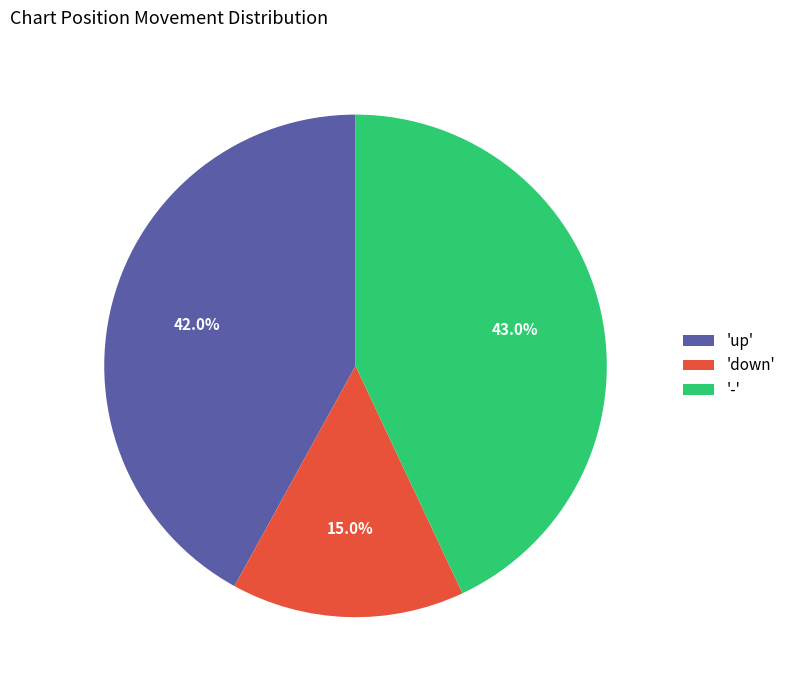

Which has a higher value, '-' or 'up'?

'-'